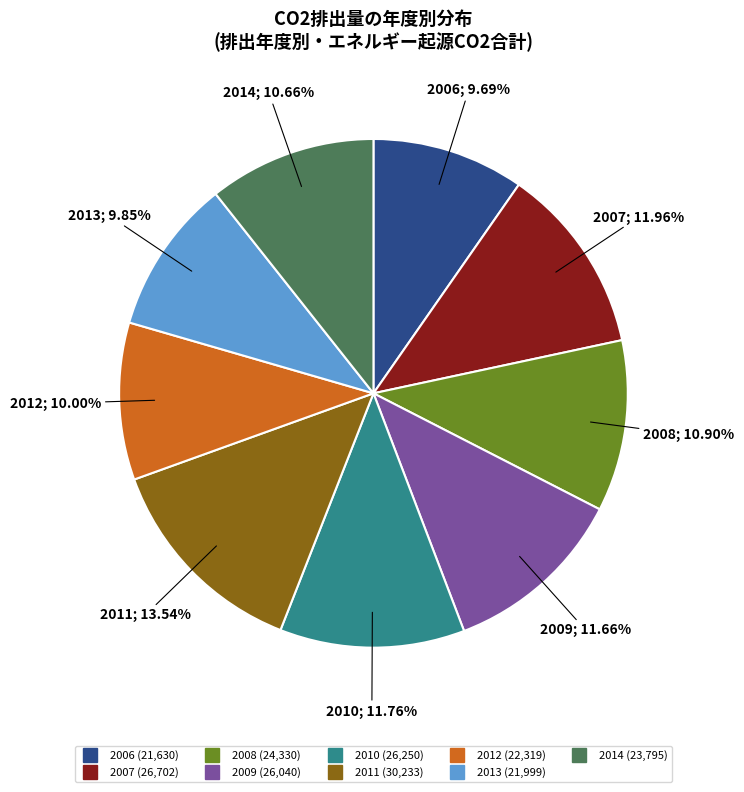

How many segments does this pie chart have?

9